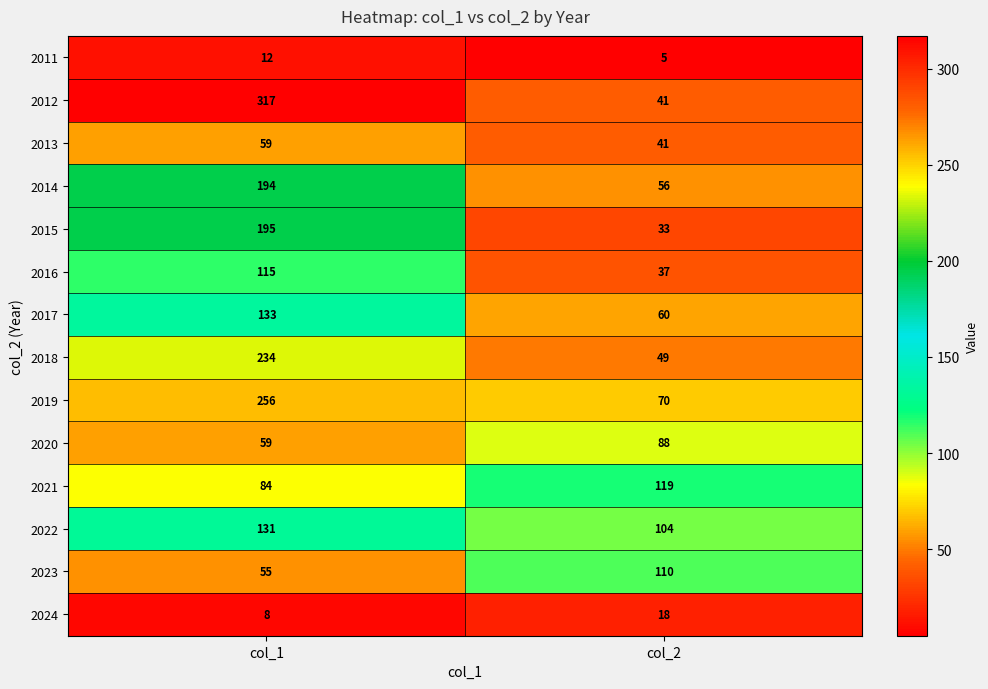

Count the number of categories in the chart.

2